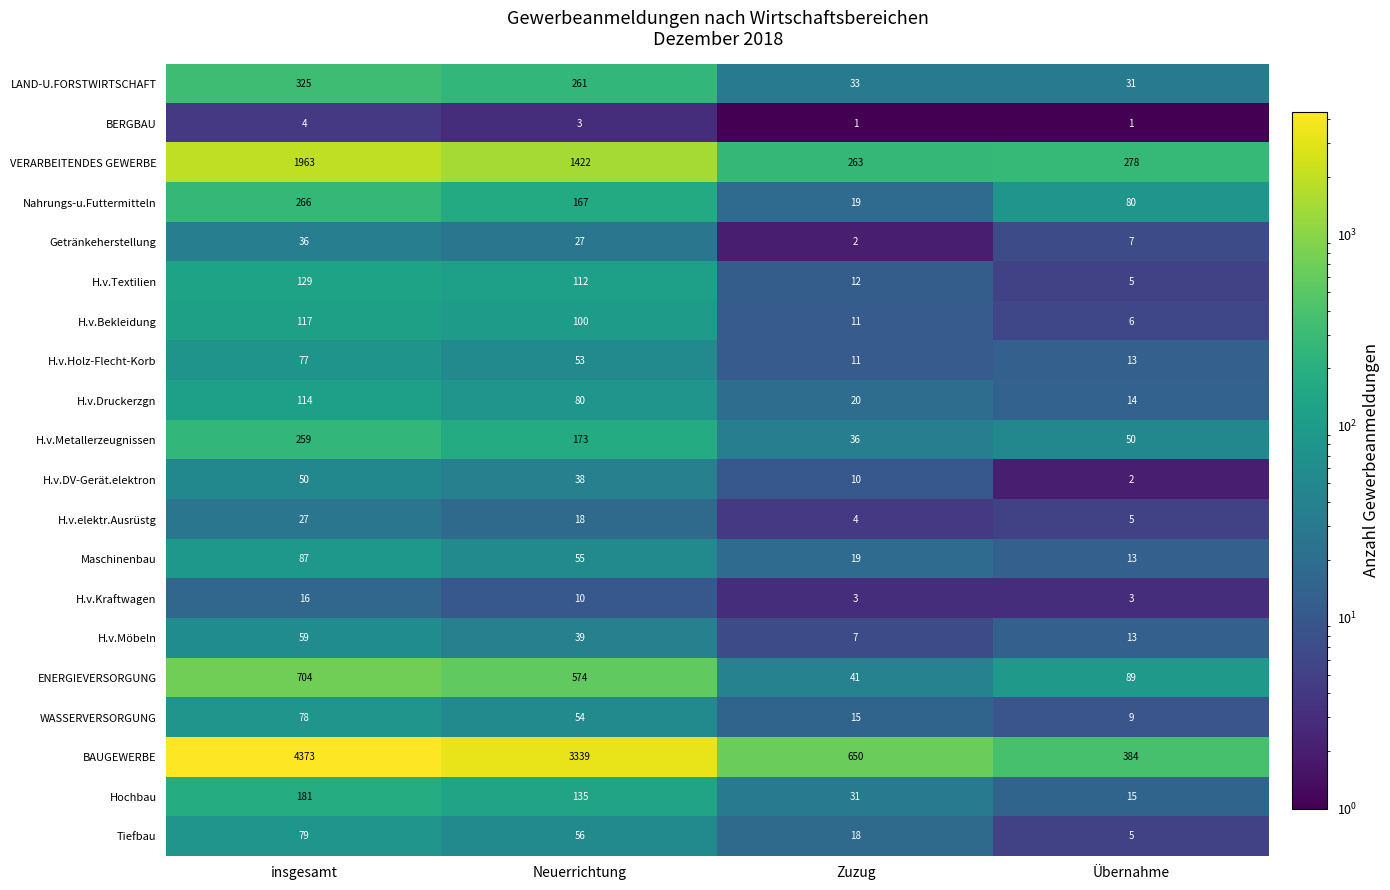

At which label does H.v.Textilien first exceed 112?

insgesamt